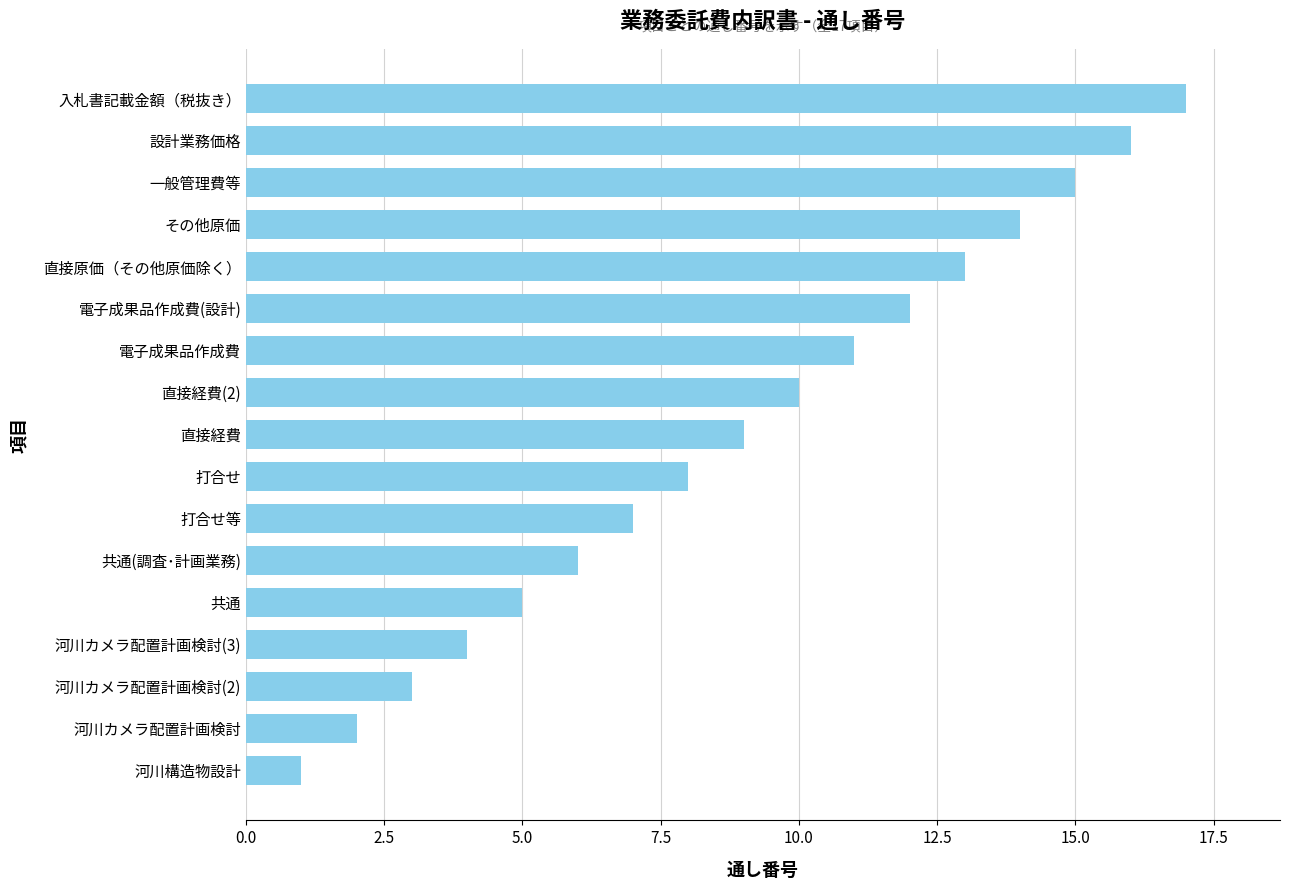

Does the chart contain any negative values?

No